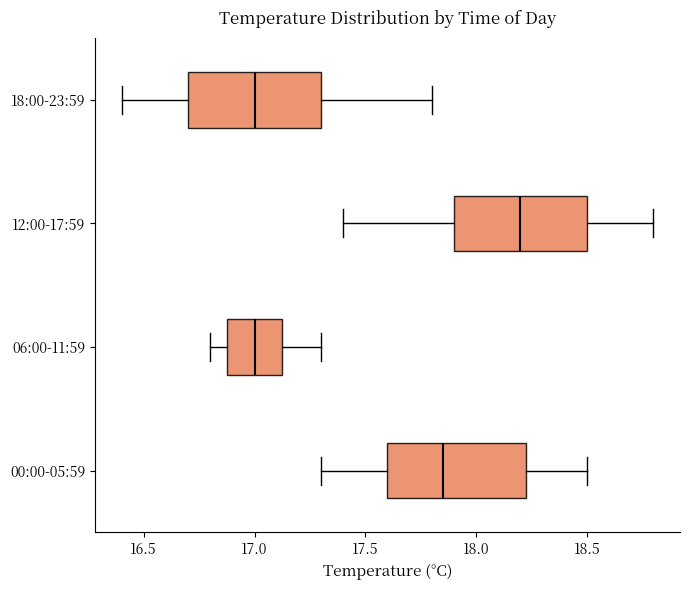

Where does the left whisker of the box for 18:00-23:59 end on the x-axis? The values are not printed on the chart, so give them approximately, as read against the axis.

16.40